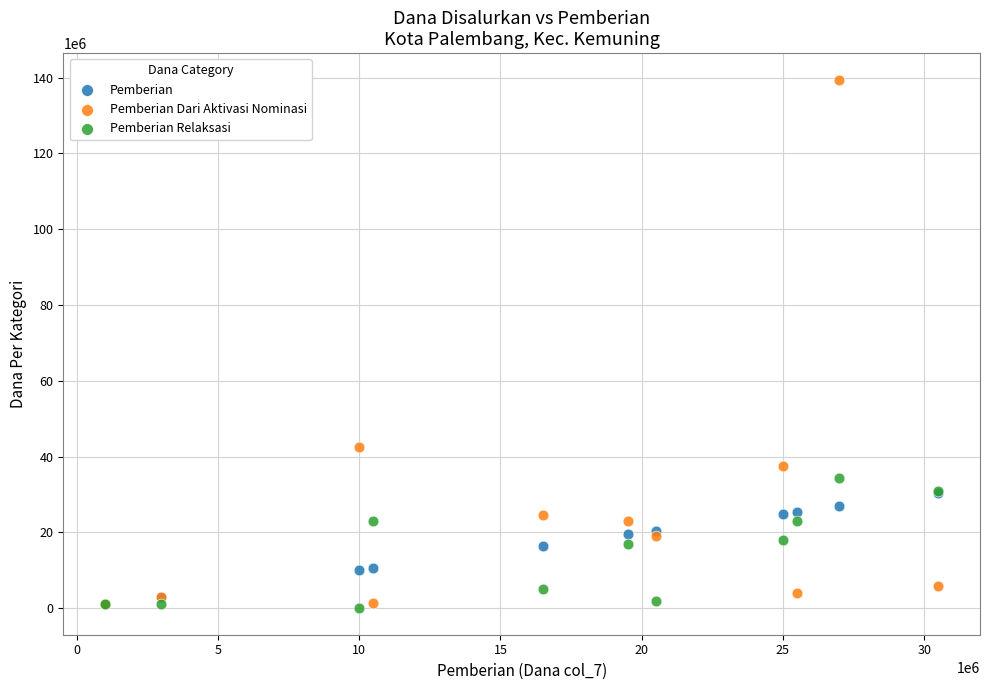

Across all series, what Y value is closest to 69750000?

42500000